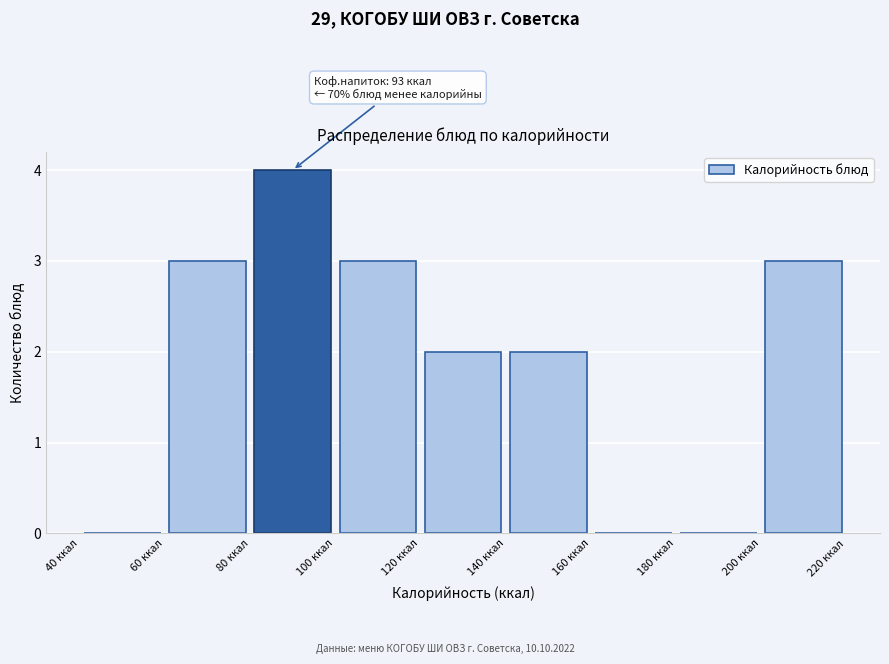

Which range on the x-axis has the tallest bar?

80 to 100